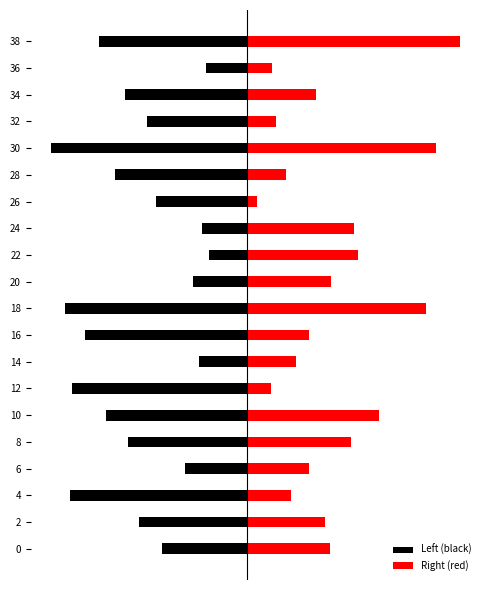

Reading left to right, what are all the values shown in this chart?

Left (black): -5.5	-6.9	-11.4	-3.9	-7.6	-9.0	-11.2	-3.1	-10.4	-11.6	-3.4	-2.4	-2.8	-5.8	-8.5	-12.6	-6.4	-7.8	-2.6	-9.4
Right (red): 5.4	5.0	2.8	4.0	6.7	8.5	1.6	3.2	4.0	11.6	5.5	7.2	6.9	0.6	2.5	12.1	1.9	4.4	1.6	13.7